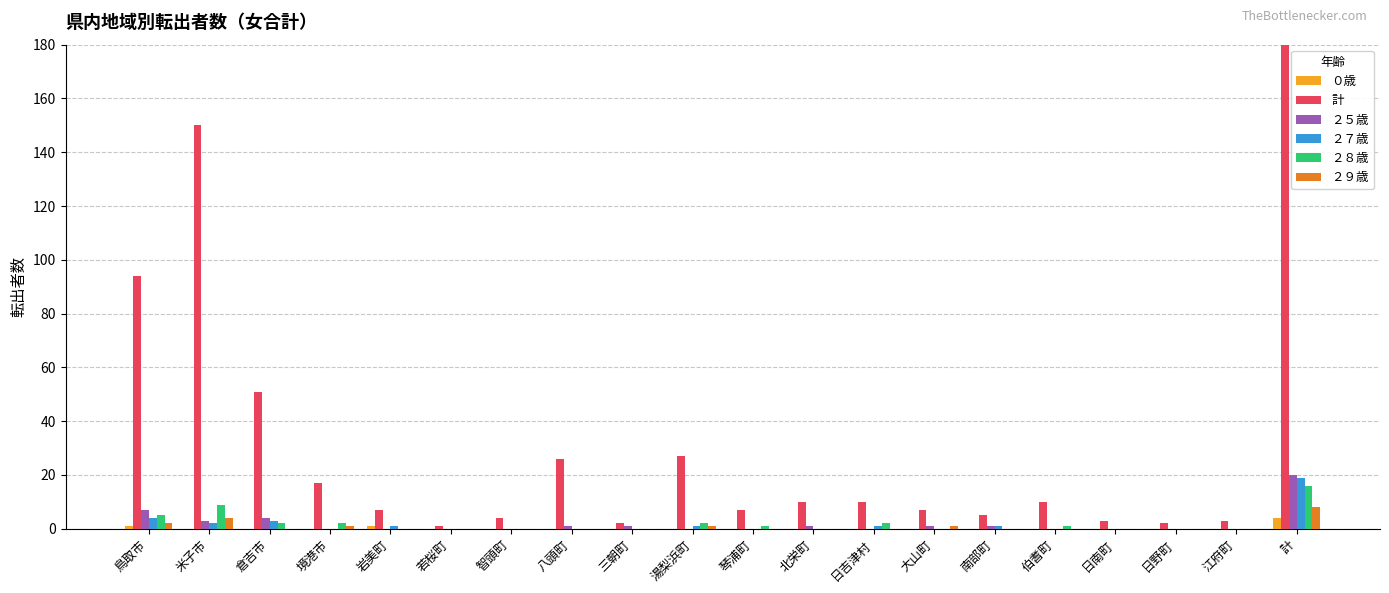

What is the total value across all series at 岩美町?

9